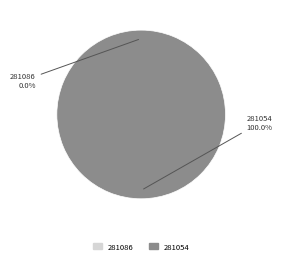

How many segments does this pie chart have?

2